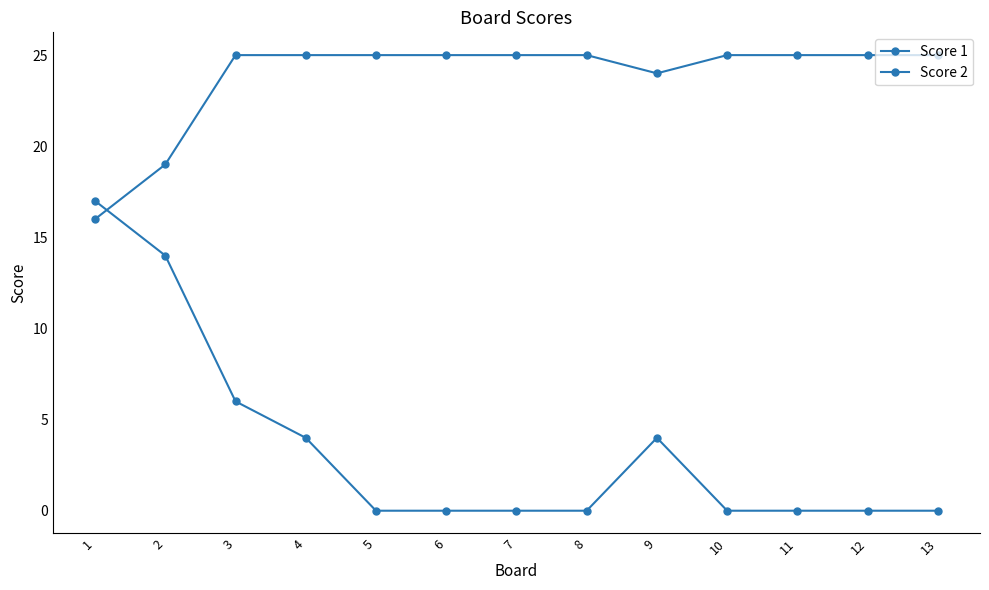

At which label does Score 2 reach its peak?

1